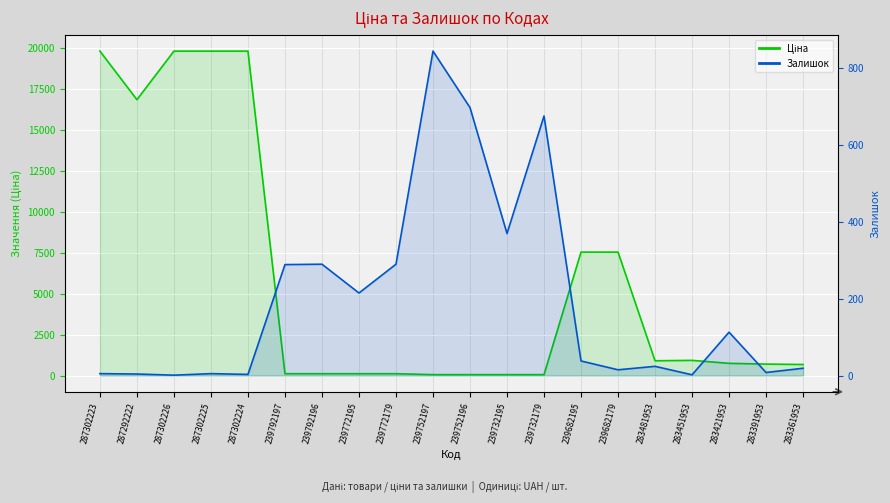

What is the lowest value of the Залишок series?

1.0